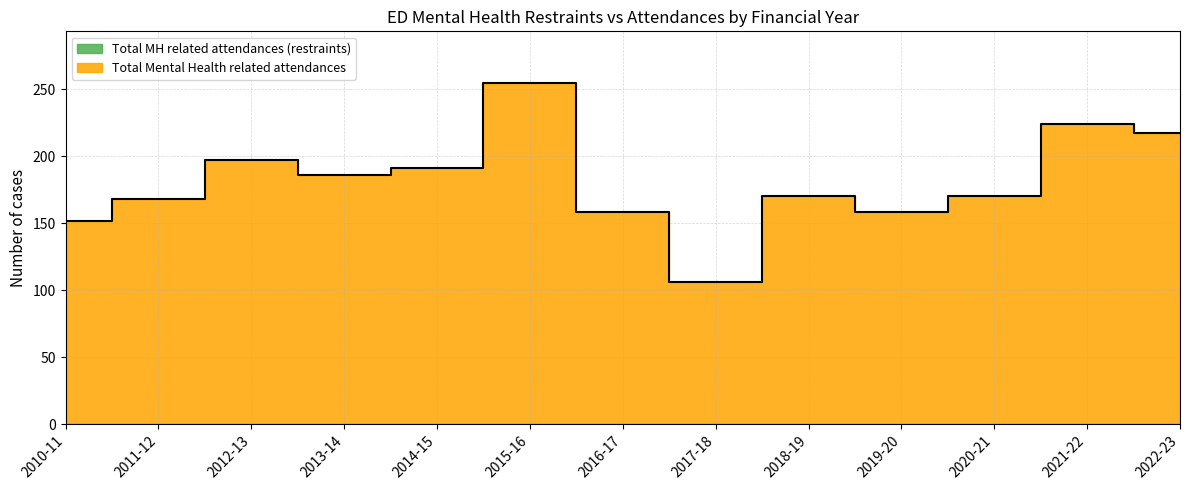

Rank the categories by value from lowest to highest.

2017-18, 2010-11, 2016-17, 2019-20, 2011-12, 2018-19, 2020-21, 2013-14, 2014-15, 2012-13, 2022-23, 2021-22, 2015-16